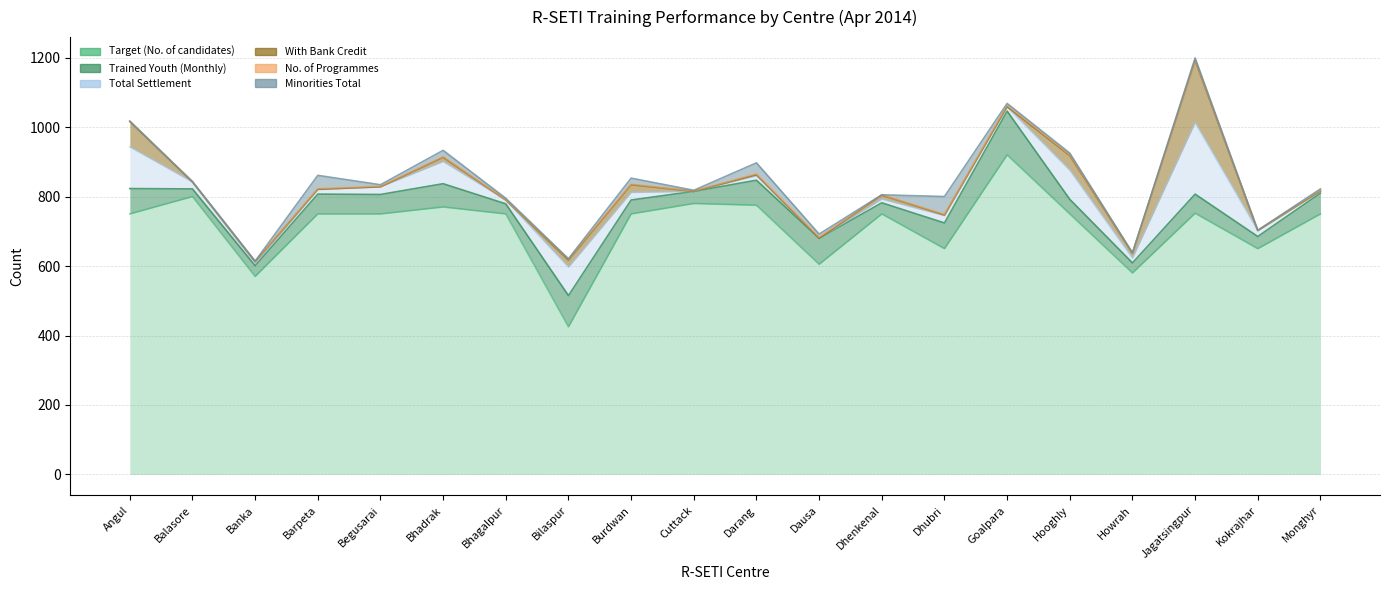

The value of Minorities Total at Darang is 31. True or false?

True